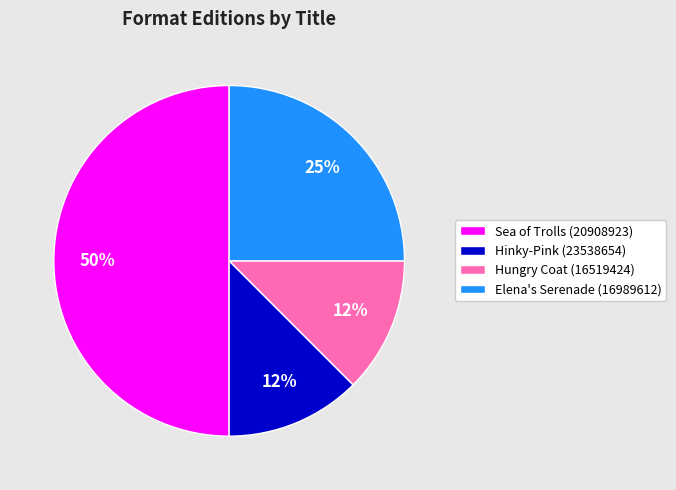

Is the sum of Sea of Trolls (20908923) and Hinky-Pink (23538654) greater than half?

Yes